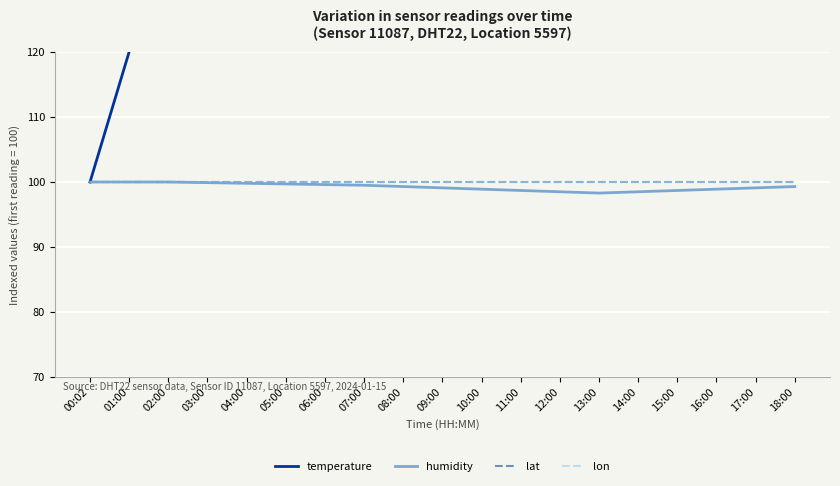

What is the label of the 4th point from the right?

15:00